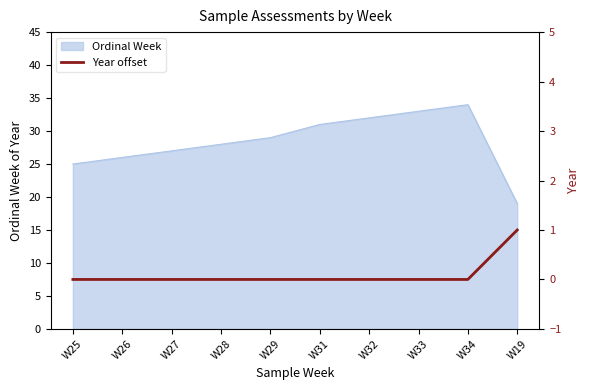

True or false: Ordinal Week has a value of 27 at W27.

True